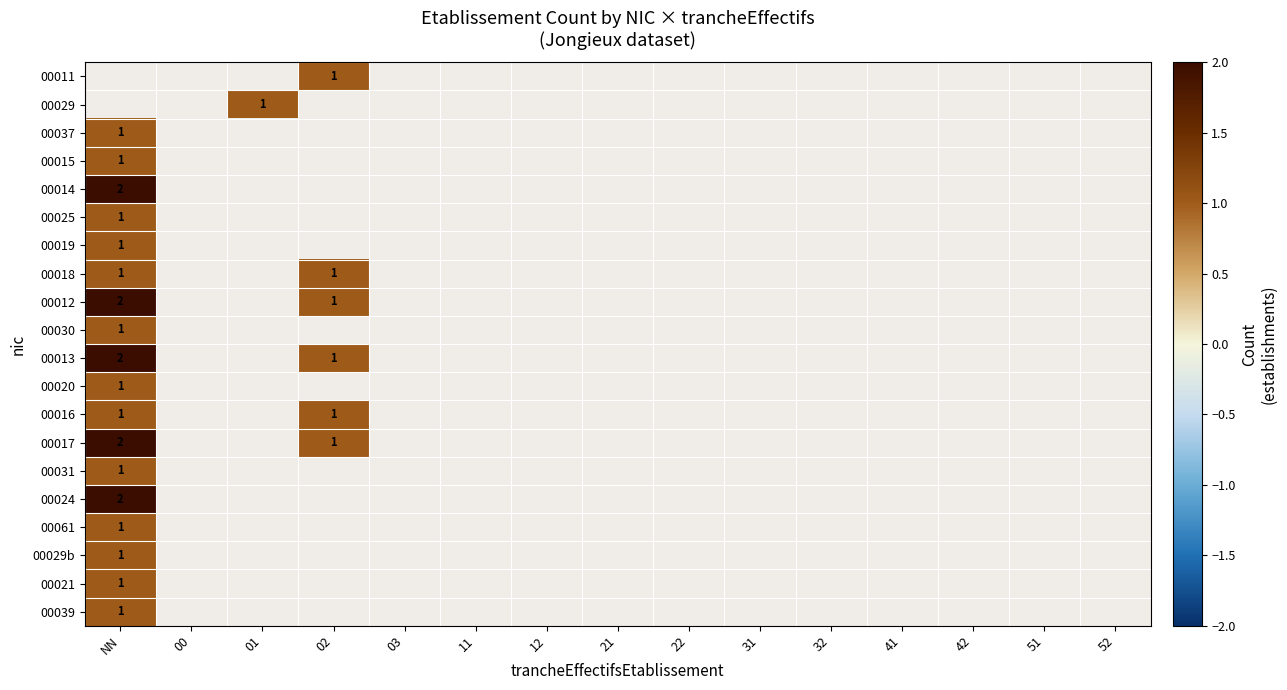

Count the number of data series in this chart.

20